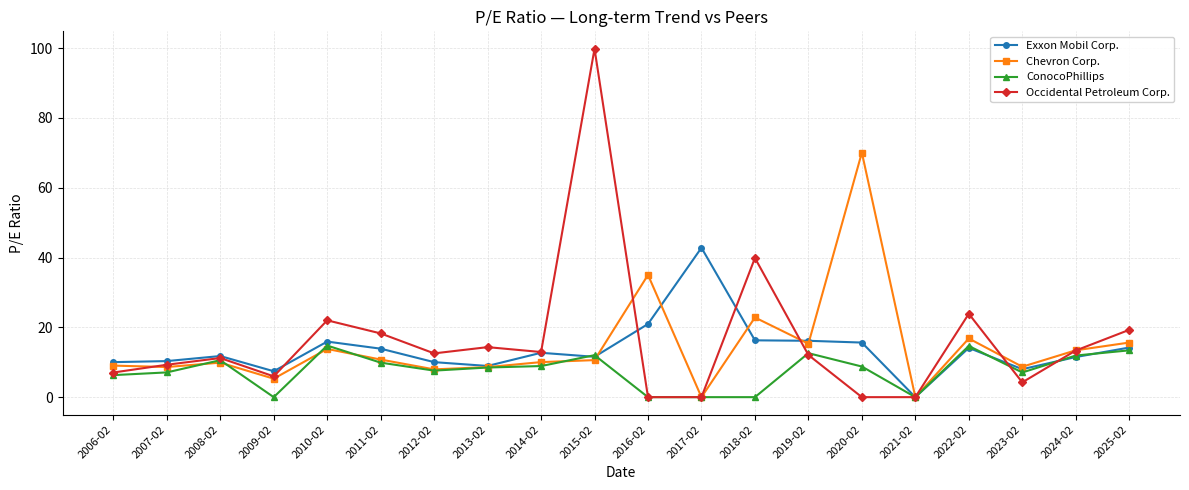

Count the number of data series in this chart.

4